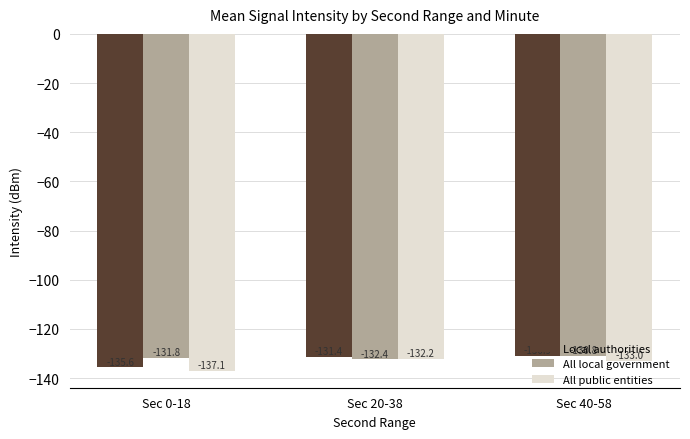

How many values in the All public entities series exceed -133?

1